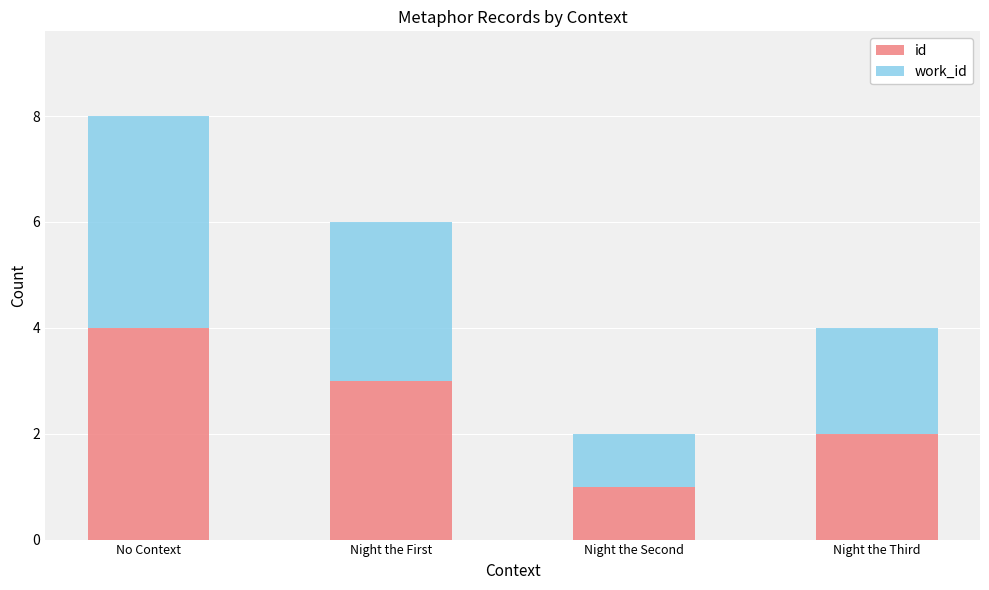

What is the minimum value for id?

1